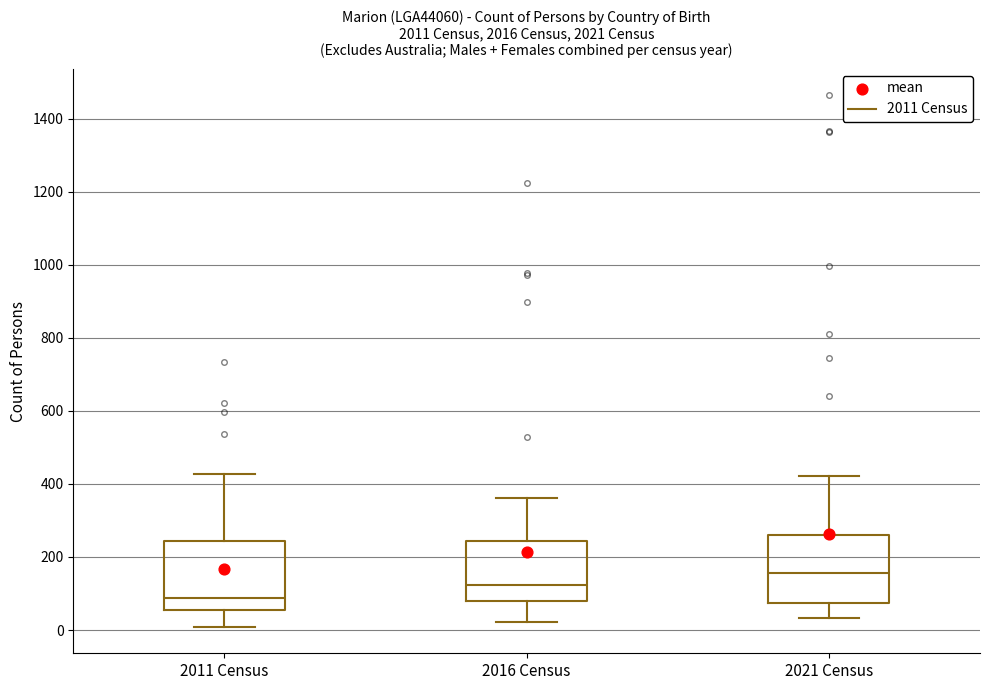

Reading left to right, read every box against the y-axis: the position of its median line, the range the box covers, and the ends of its whiskers. The values are not printed on the chart, so give them approximately, as read against the axis.

2011 Census: median 80, box 60 to 240, whiskers 0 to 420
2016 Census: median 120, box 80 to 240, whiskers 20 to 360
2021 Census: median 160, box 80 to 260, whiskers 40 to 420